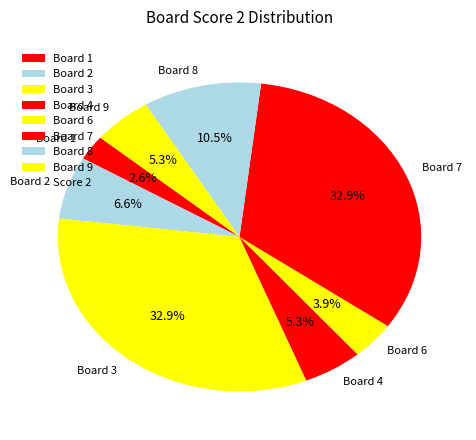

To the nearest percent, what is the difference between the largest and smallest slice percentages?

30%